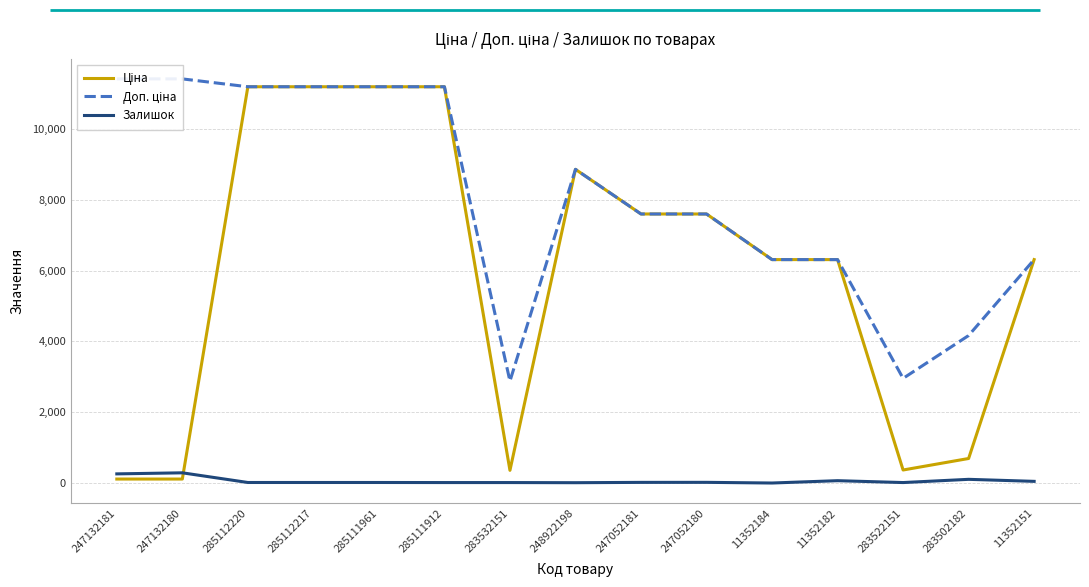

In Залишок, how many points are higher than both neighbors (excluding endpoints)?

4